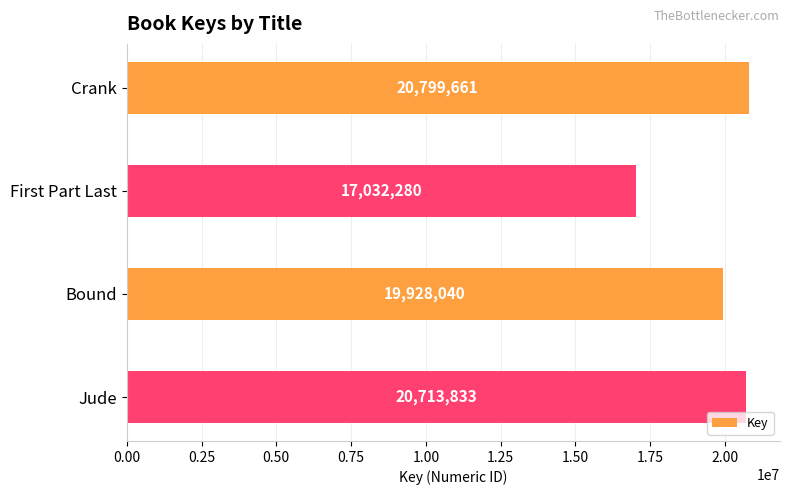

True or false: the data shows 27647287 at Jude.

False